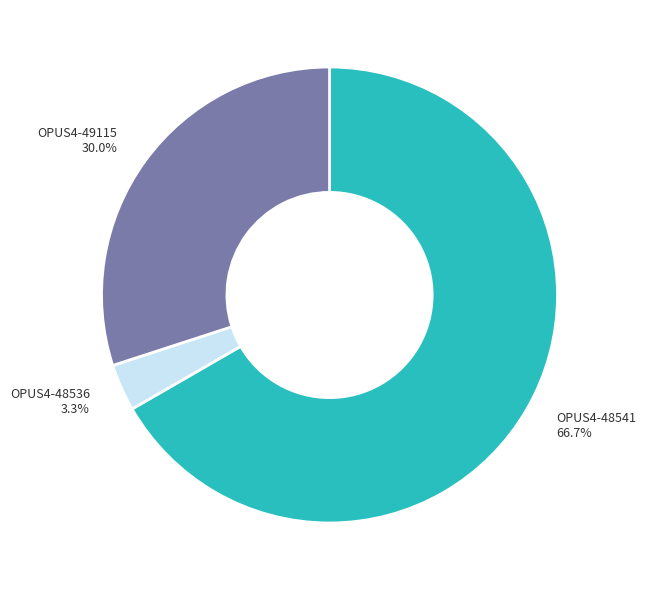

To the nearest percent, what portion does OPUS4-48536 represent?

3%